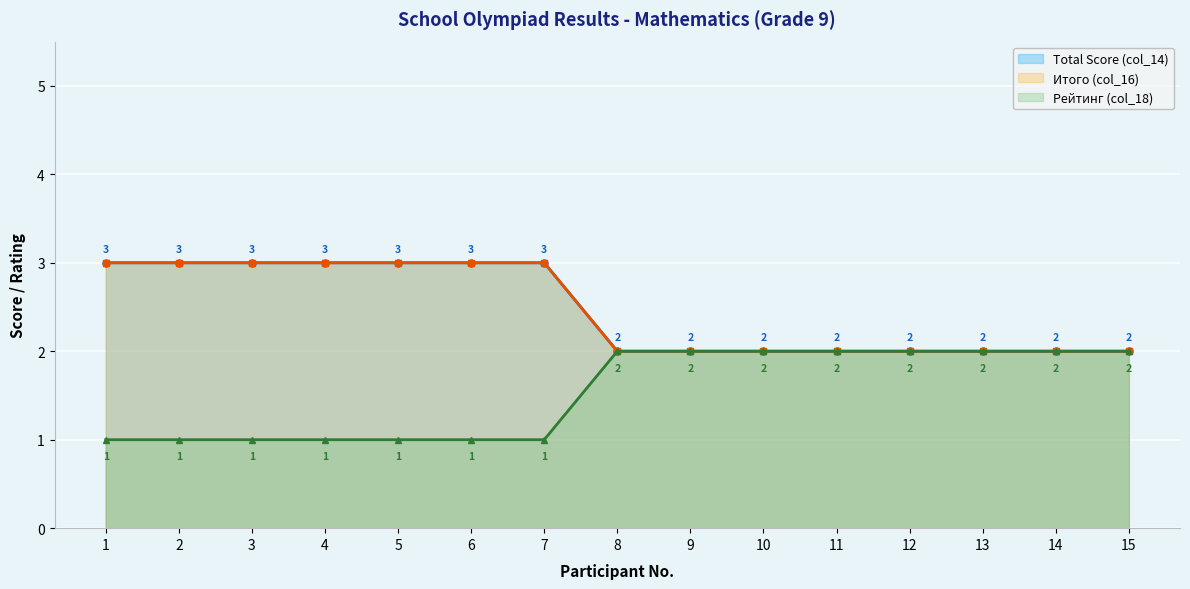

Between 4 and 5, which series saw the biggest shift?

Total Score (col_14)